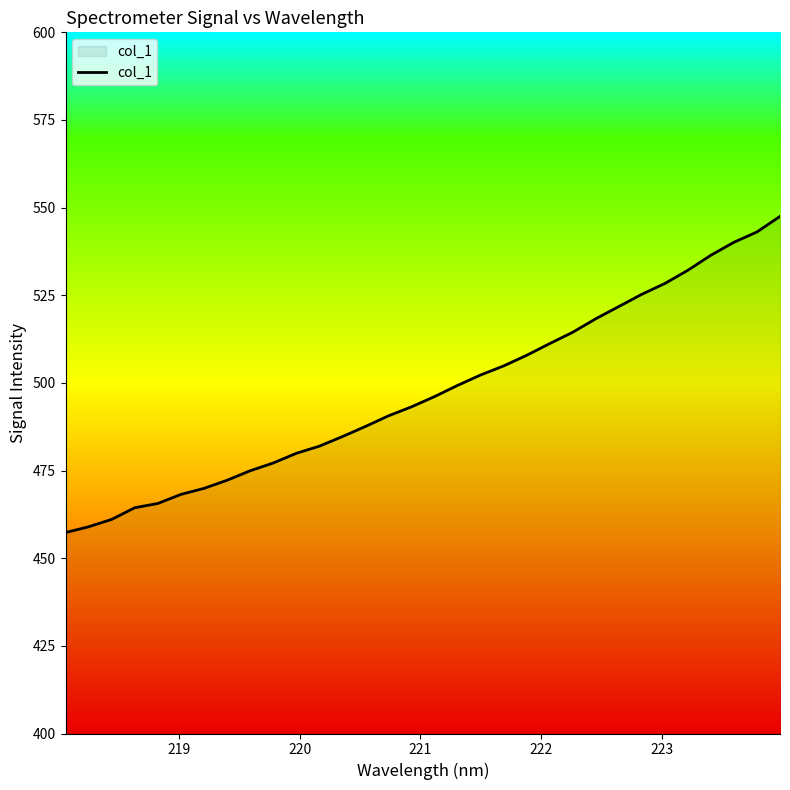

What is the minimum value shown in the chart?

457.3